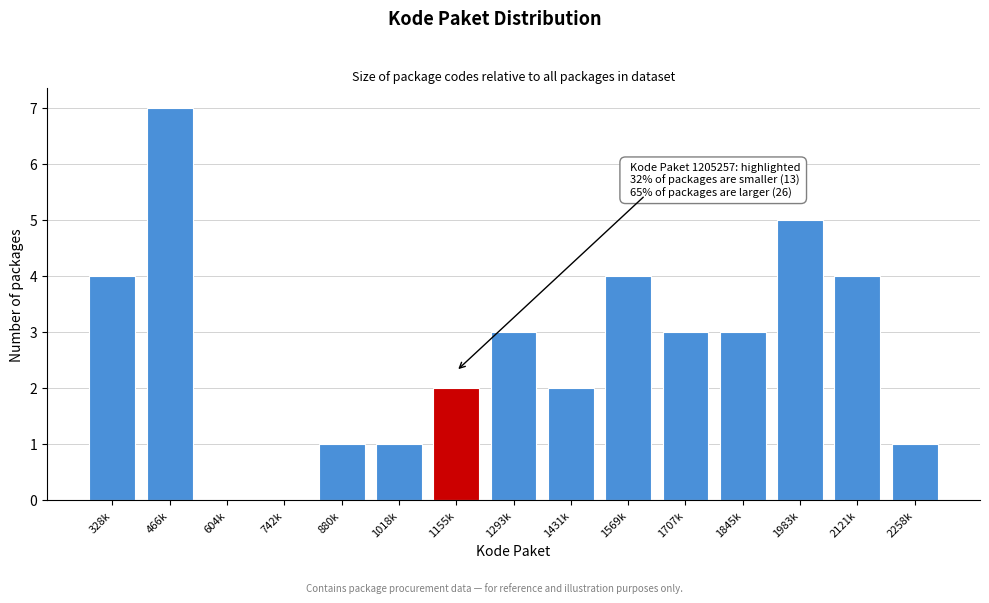

Reading right to left, what are all the values shown in this chart?

2258k=1	2121k=4	1983k=5	1845k=3	1707k=3	1569k=4	1431k=2	1293k=3	1155k=2	1018k=1	880k=1	742k=0	604k=0	466k=7	328k=4